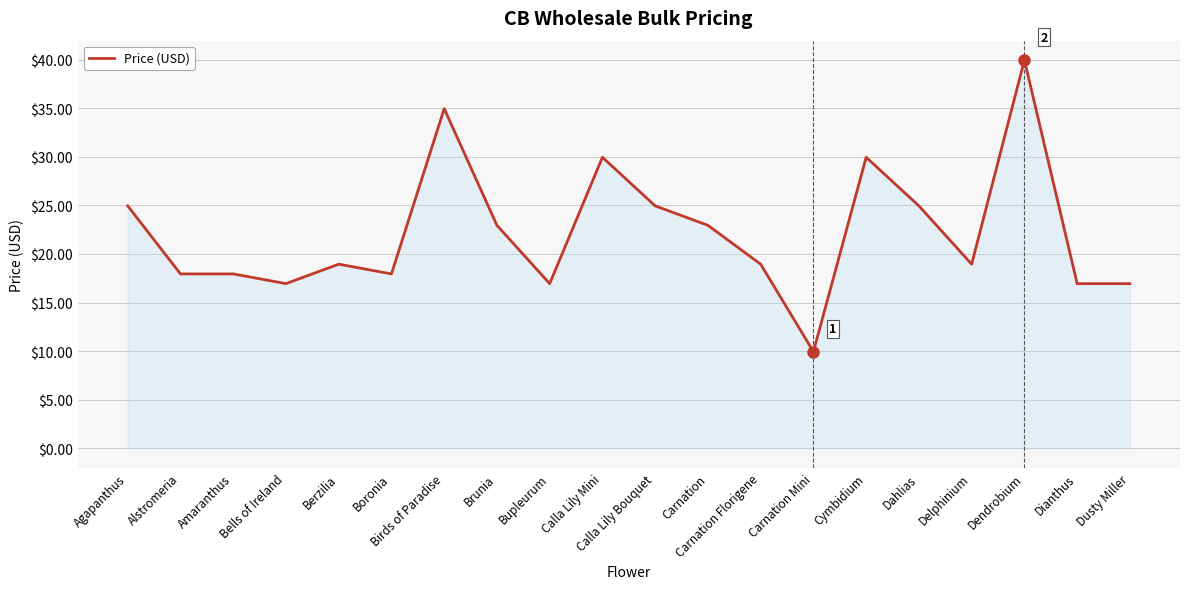

What is the change in value from Boronia to Brunia?

+5.0